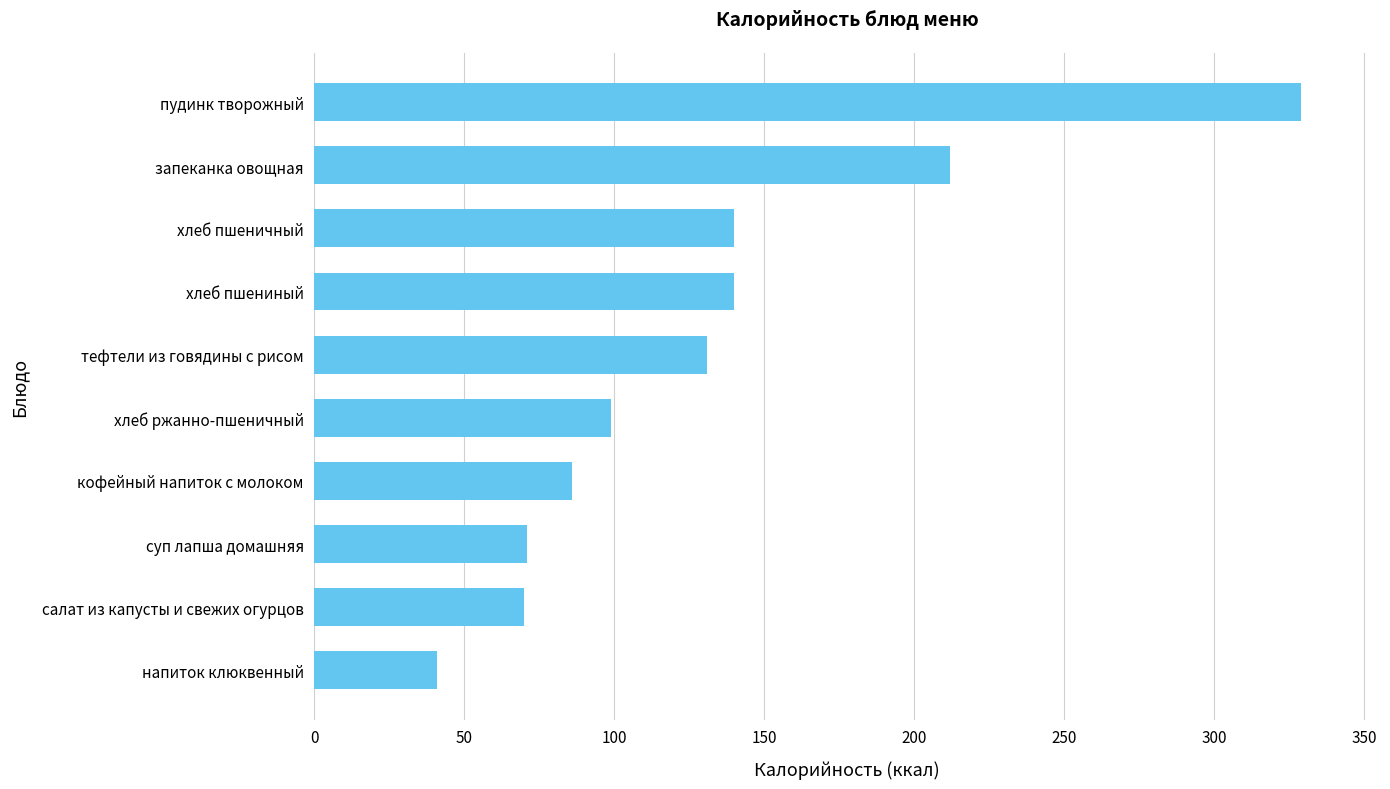

What is the sum of all values?

1319